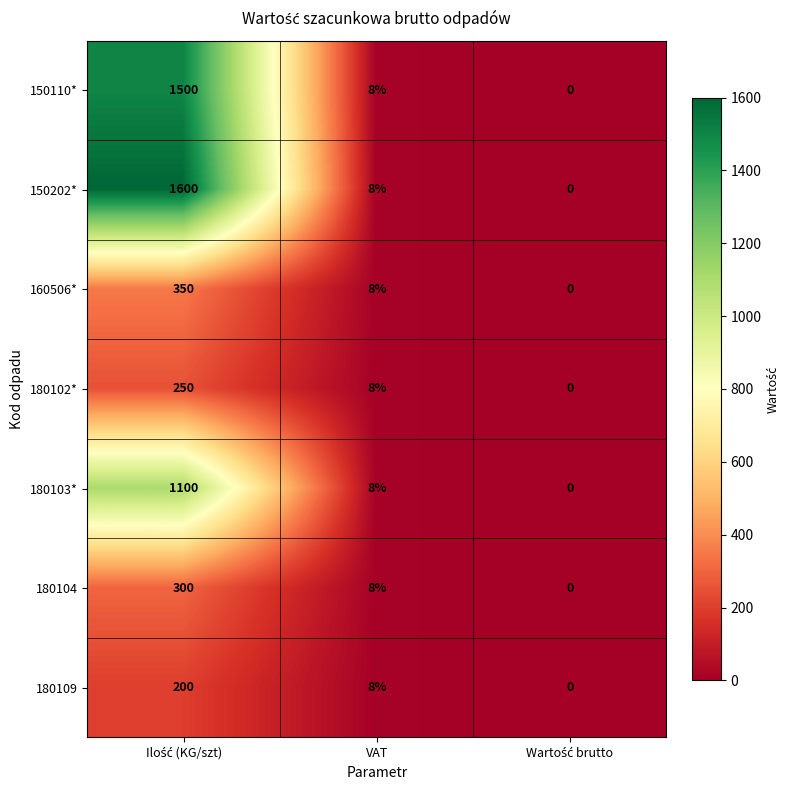

What is the maximum value shown in the chart?

1600